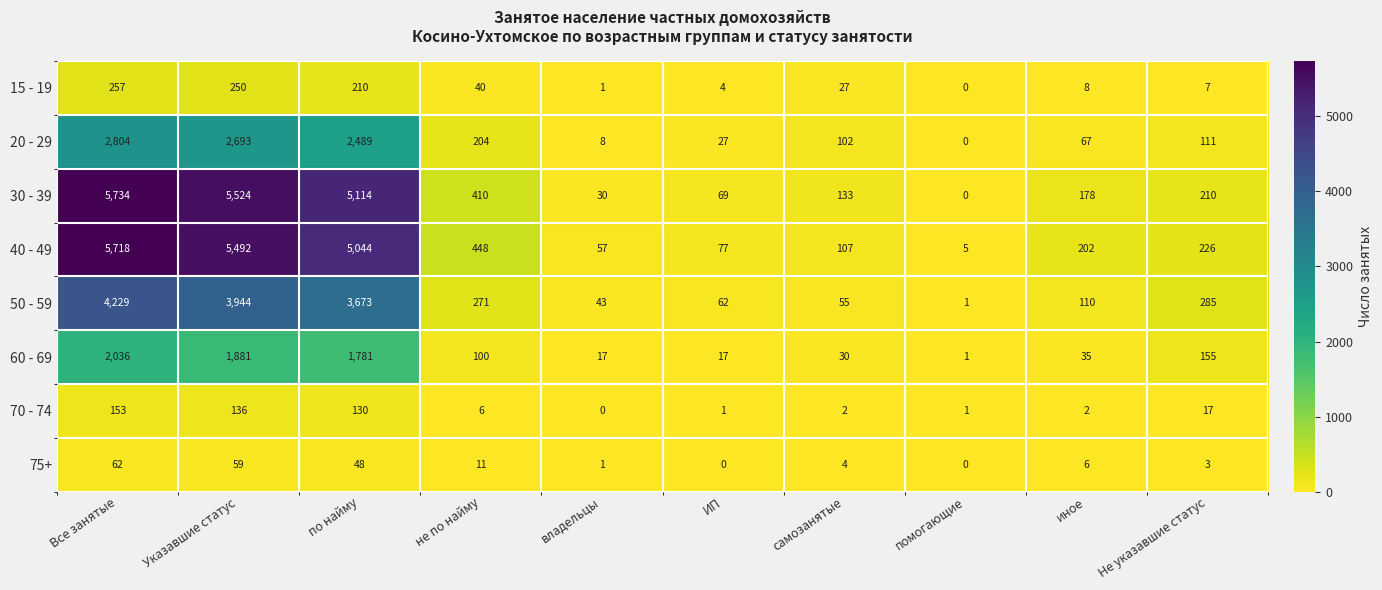

Which series has the widest spread of values?

30 - 39